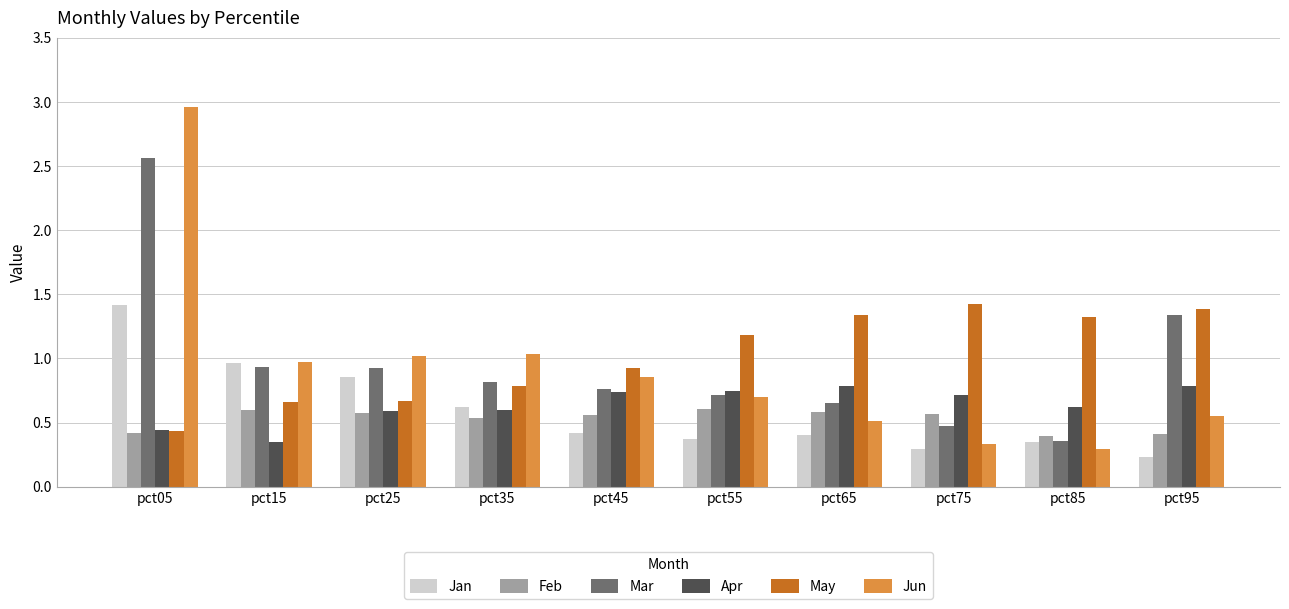

What is the total value across all series at pct45?

4.3